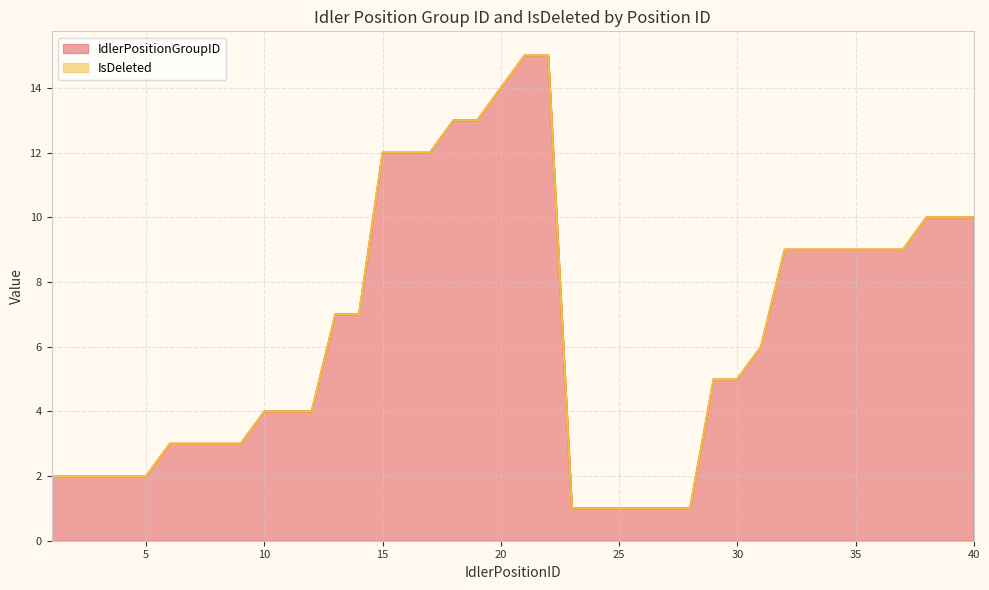

Between 14 and 6, which is larger?

14